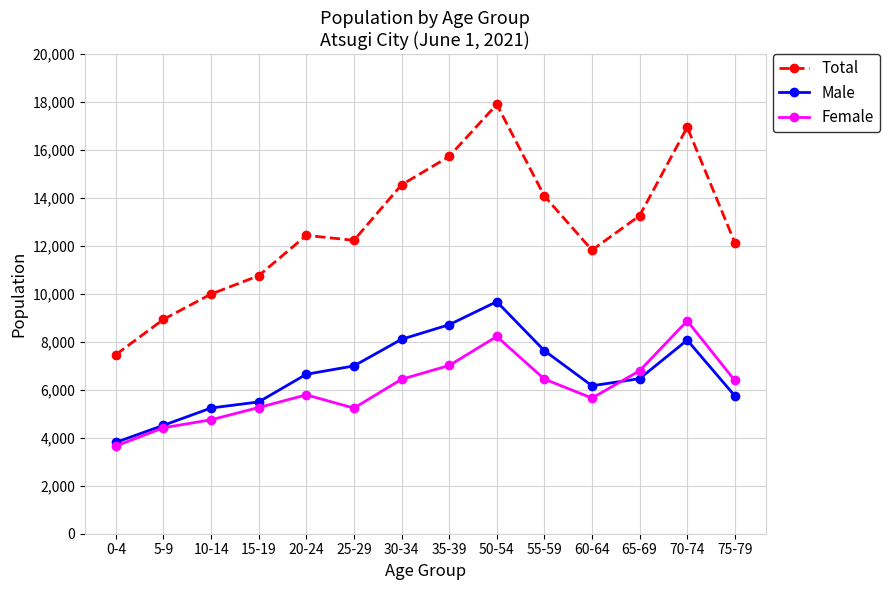

Is the value of Female at 15-19 greater than the value of Male at 0-4?

Yes